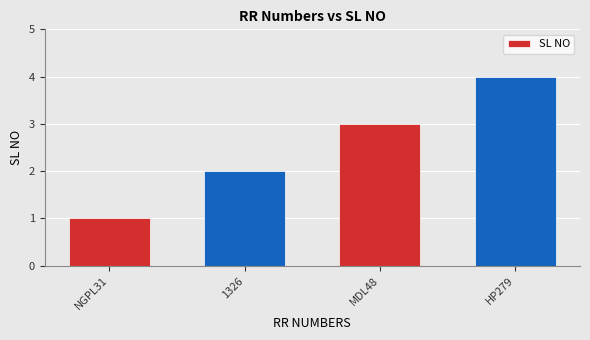

Reading right to left, extract all data points from this chart.

4	3	2	1